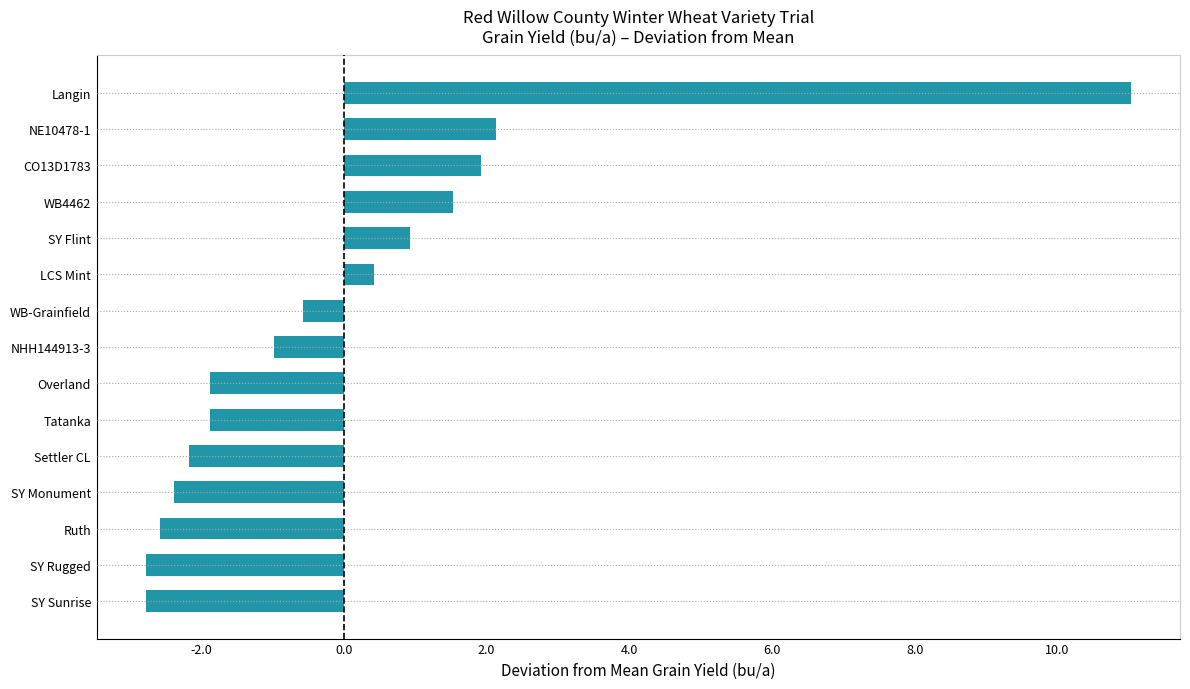

Is it true that the value at Langin is 16.8?

False